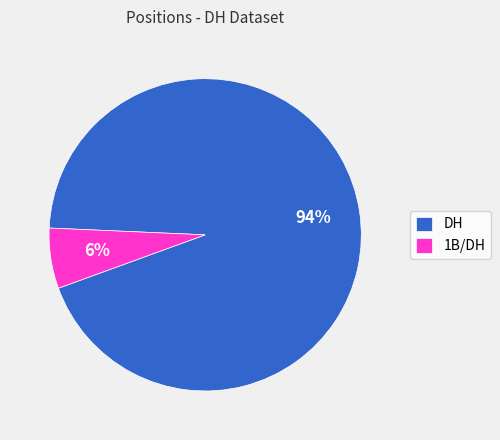

The DH slice represents 99% of the pie. True or false?

False